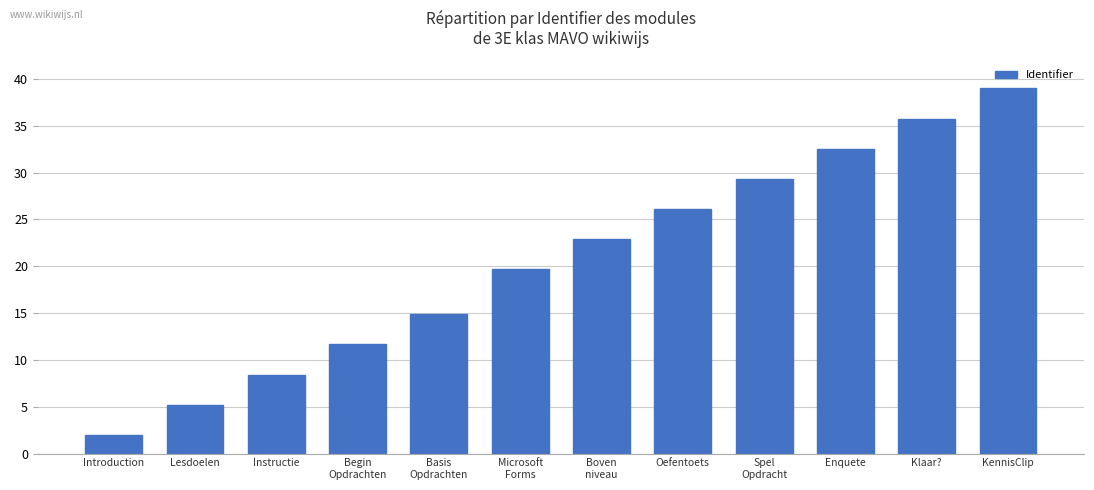

What is the ratio of the value at Klaar? to the value at Instructie?

4.2